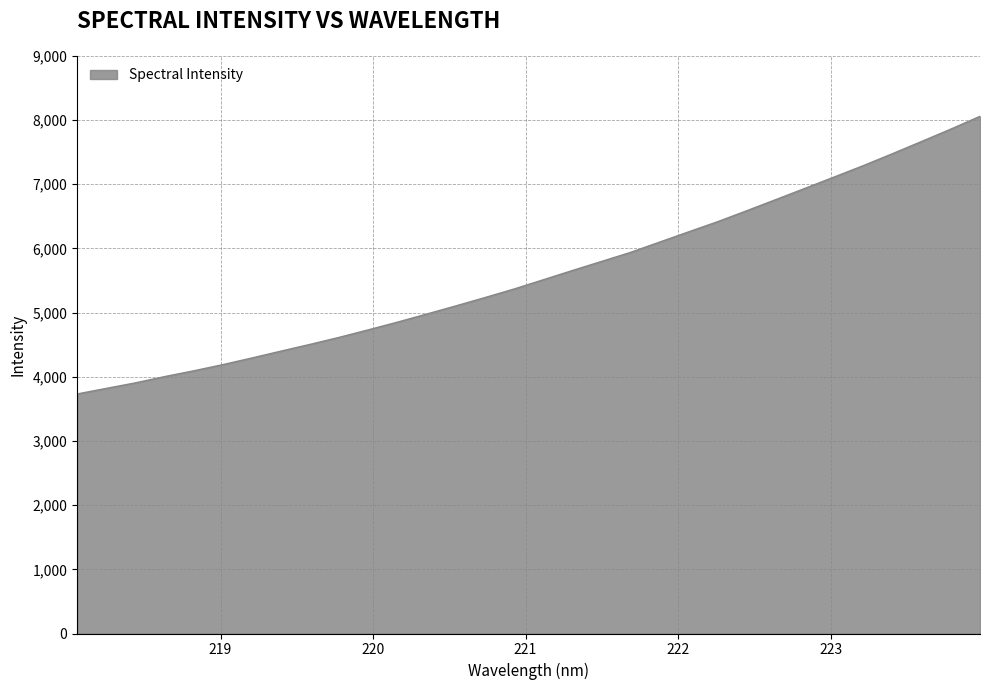

What is the maximum value shown in the chart?

8056.8